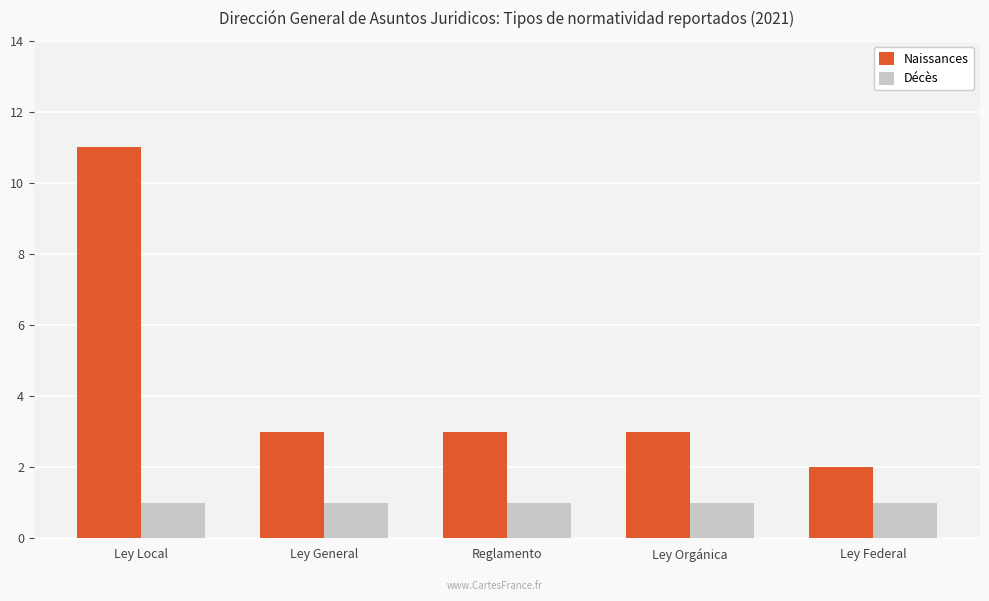

Is the value of Naissances at Reglamento greater than the value of Décès at Ley Local?

Yes